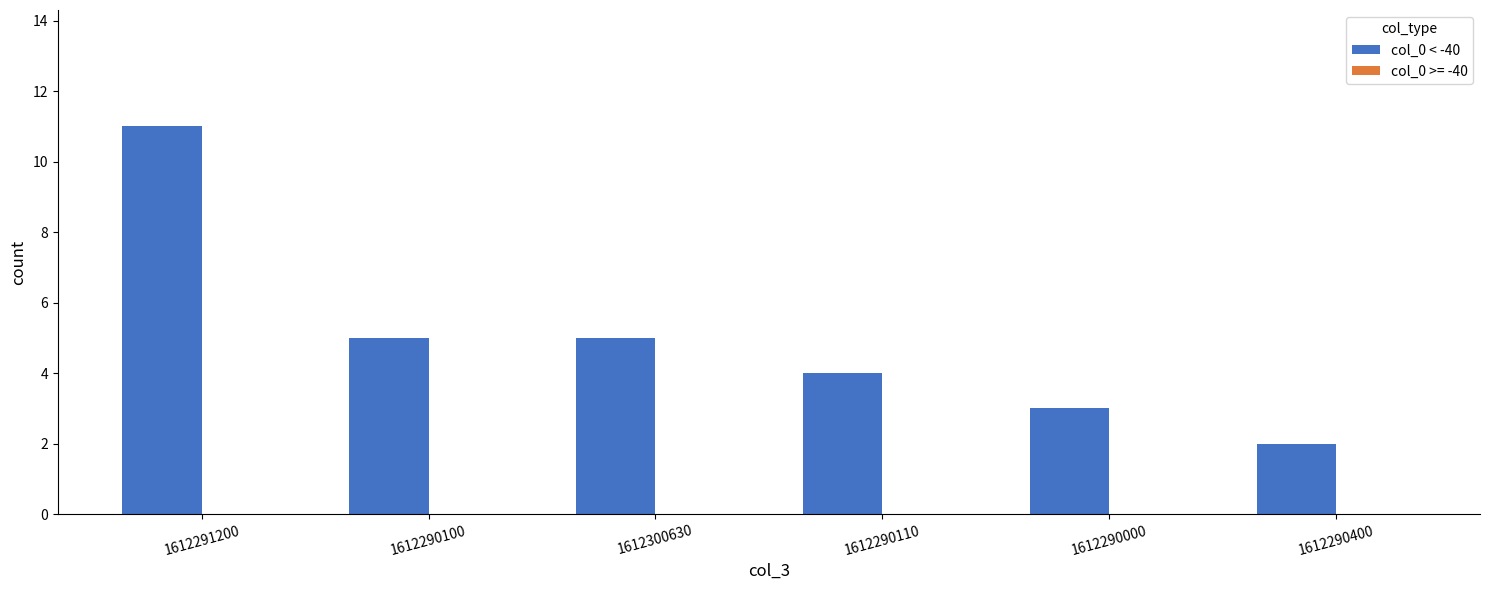

Reading left to right, list all the values displayed in this chart.

11	5	5	4	3	2